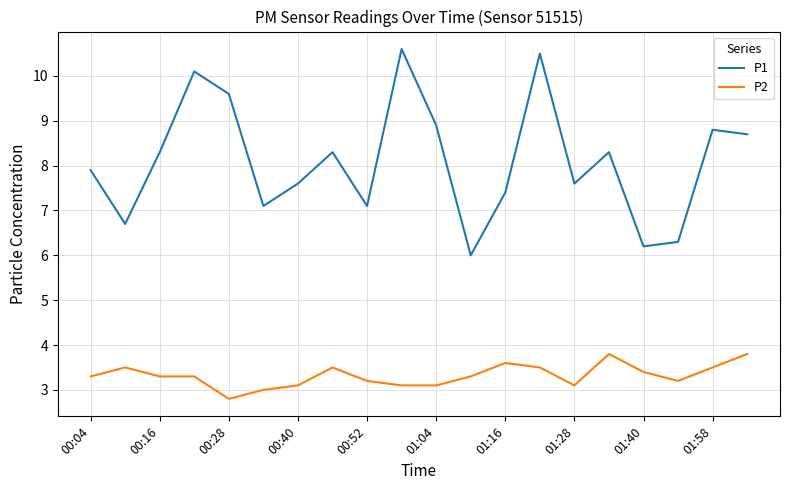

What is the smallest value displayed?

2.8